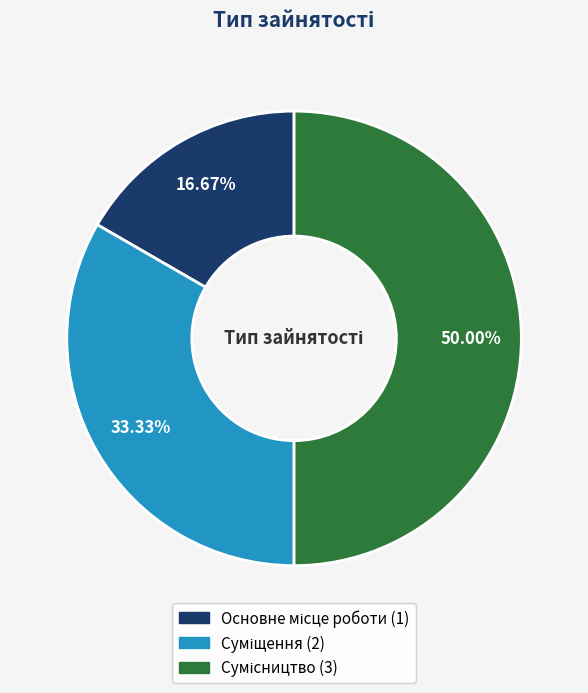

To the nearest percent, what is the average slice percentage?

33%